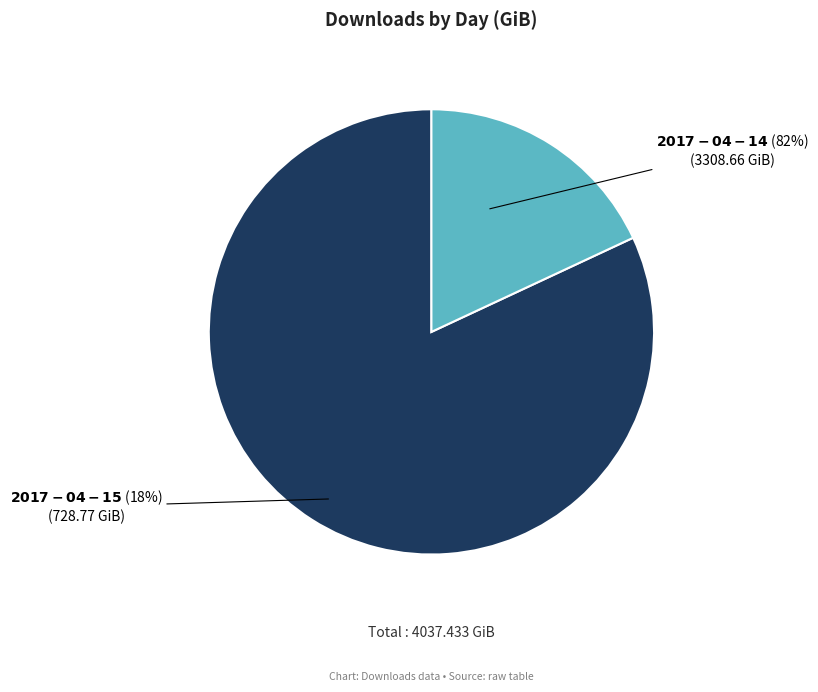

What is the total percentage of 2017-04-15 and 2017-04-14?

100.0%